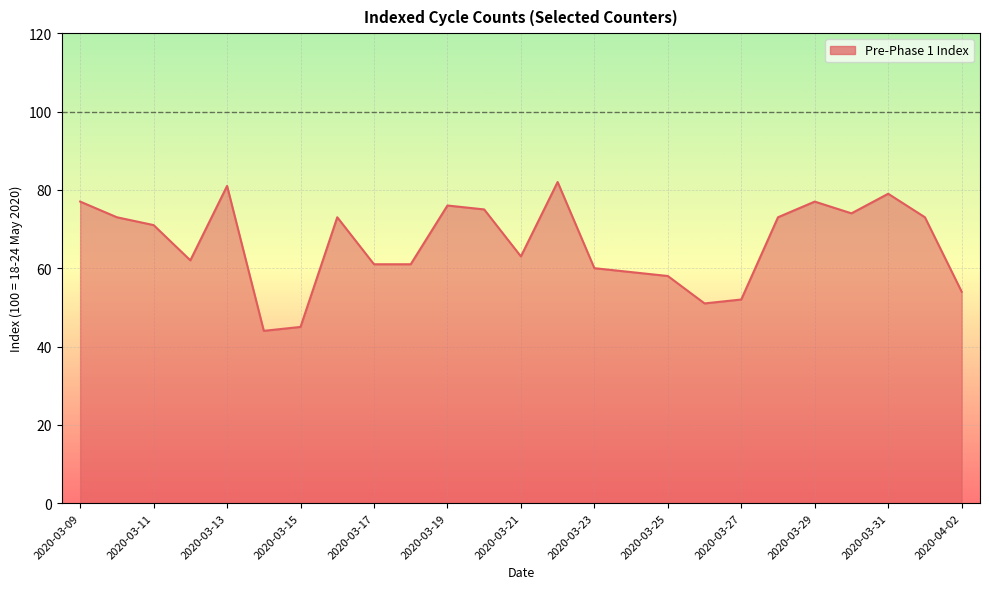

What is the difference between the maximum and minimum values?

38